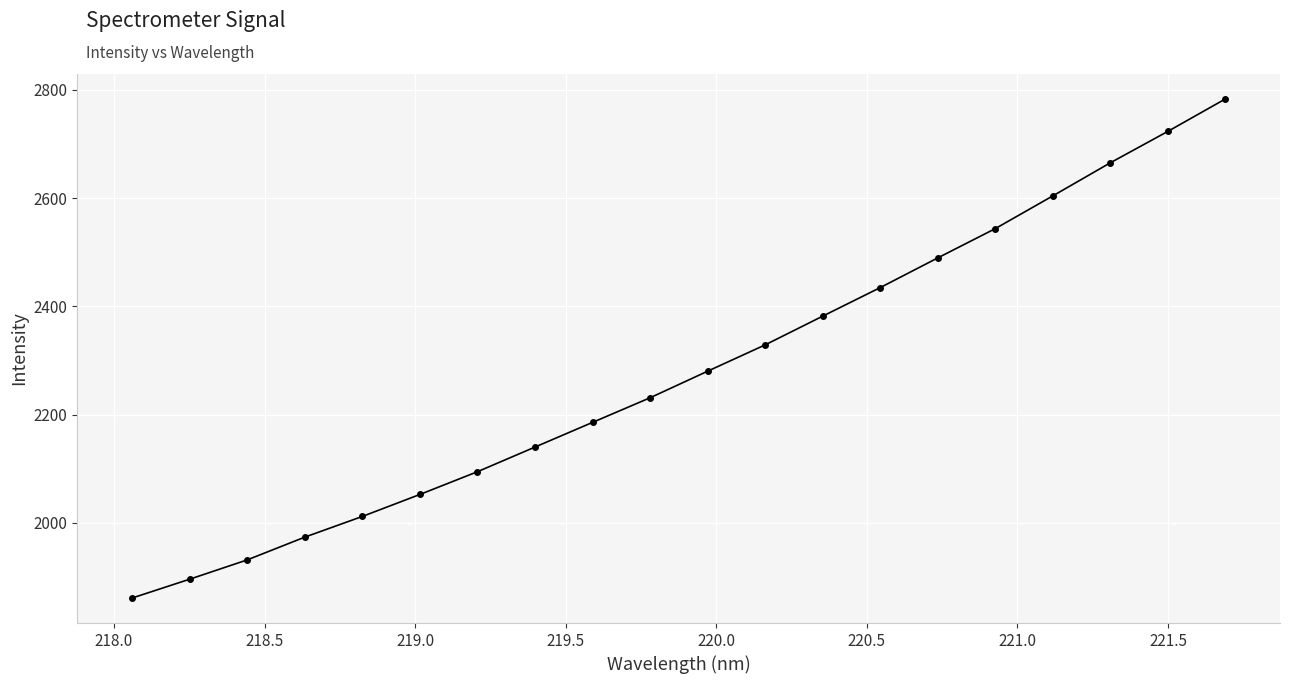

What is the difference between the maximum and minimum values?

922.1